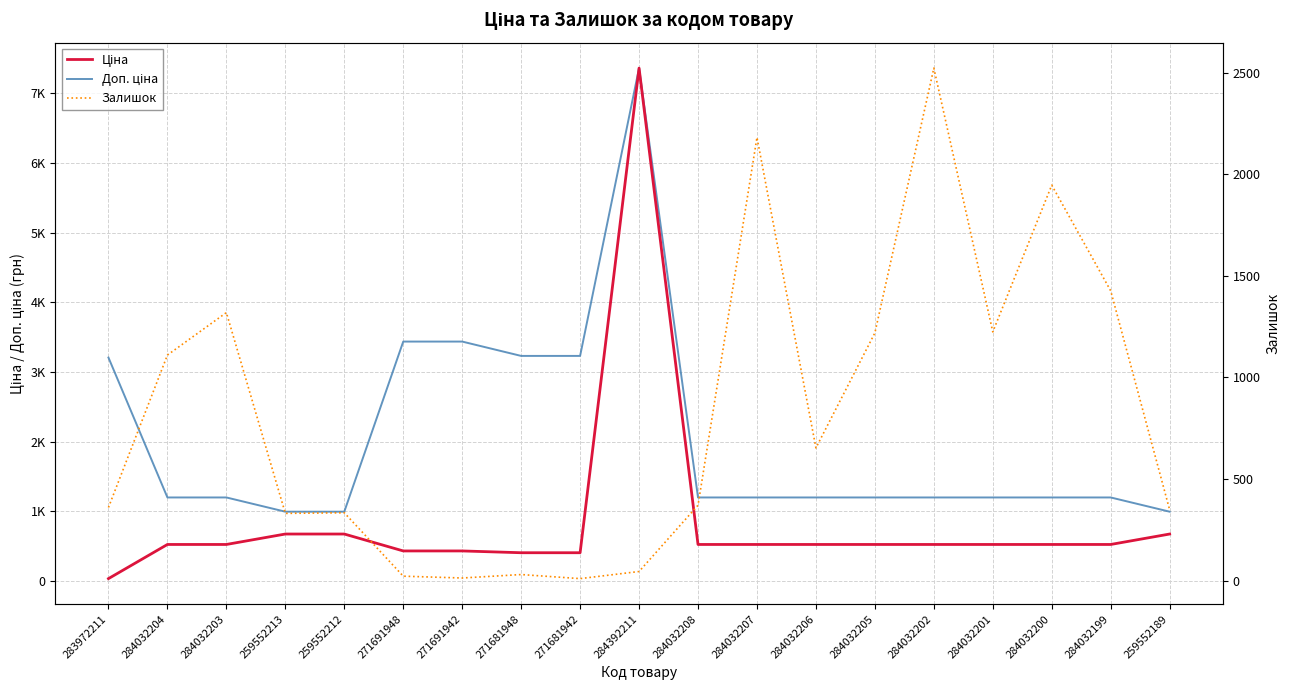

What position from the left is 283972211?

1